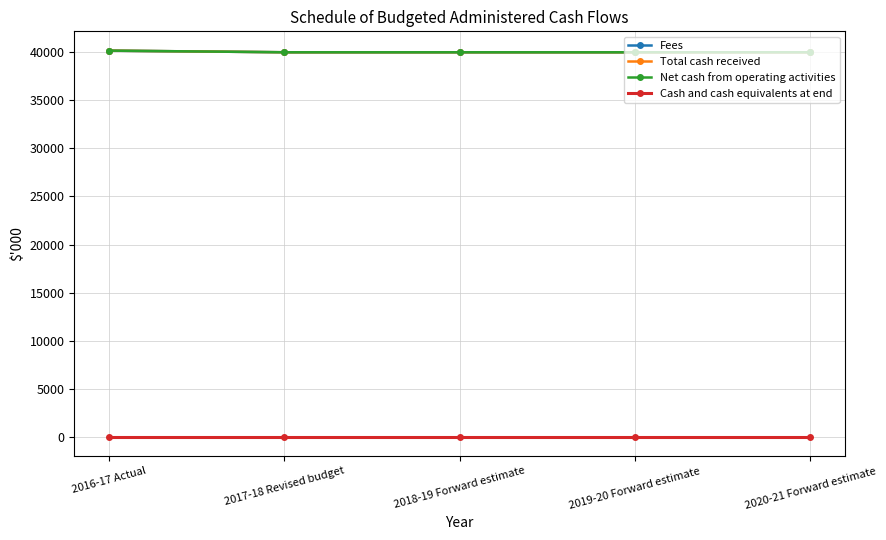

What is the label of the 3rd point from the left?

2018-19 Forward estimate